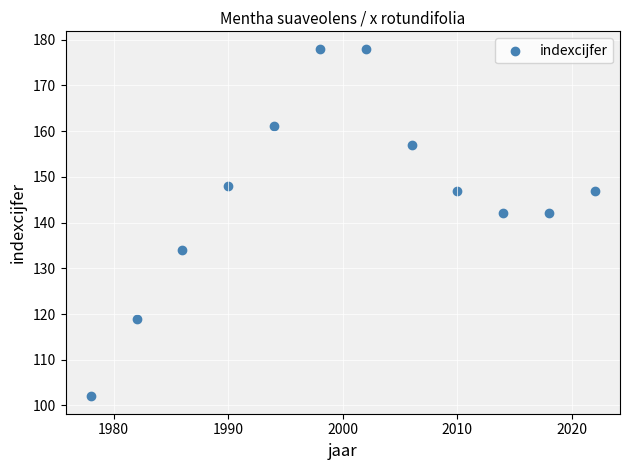

What is the range of X values (max minus min)?

44